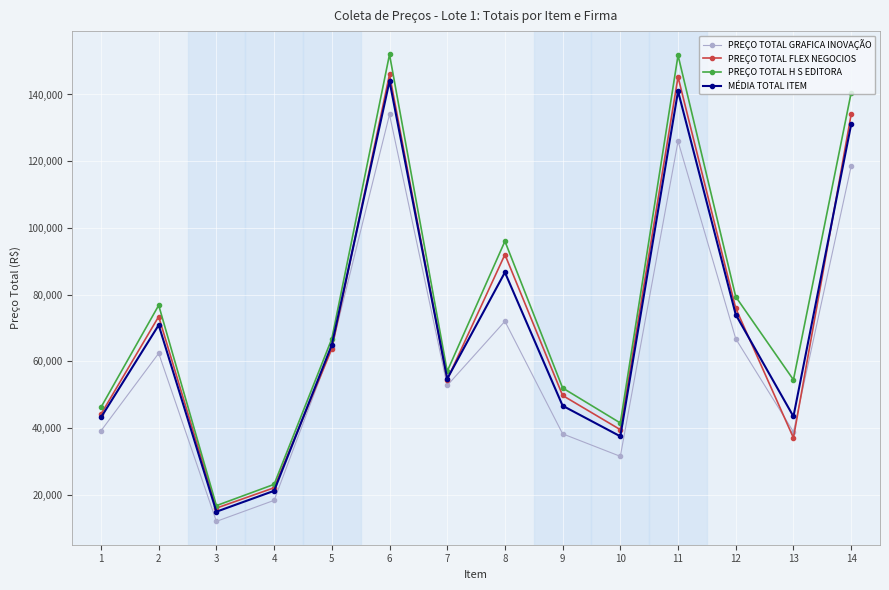

How many lines are shown in the chart?

4